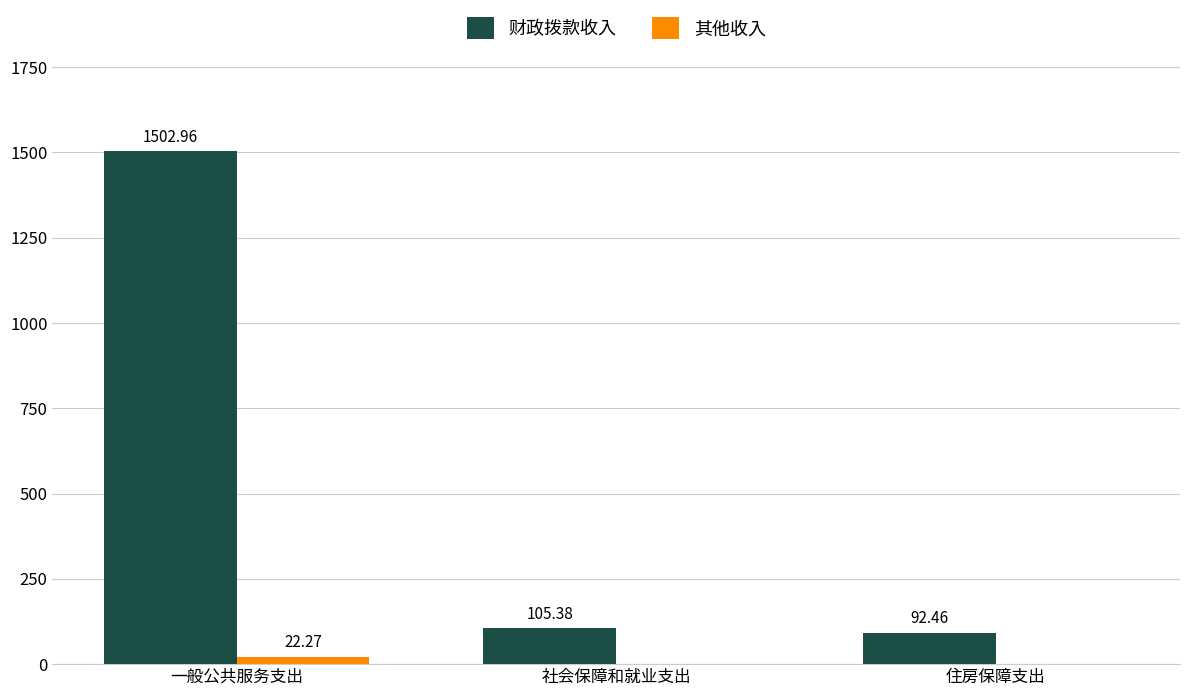

What is the sum of the 财政拨款收入 values at 一般公共服务支出 and 社会保障和就业支出?

1608.3